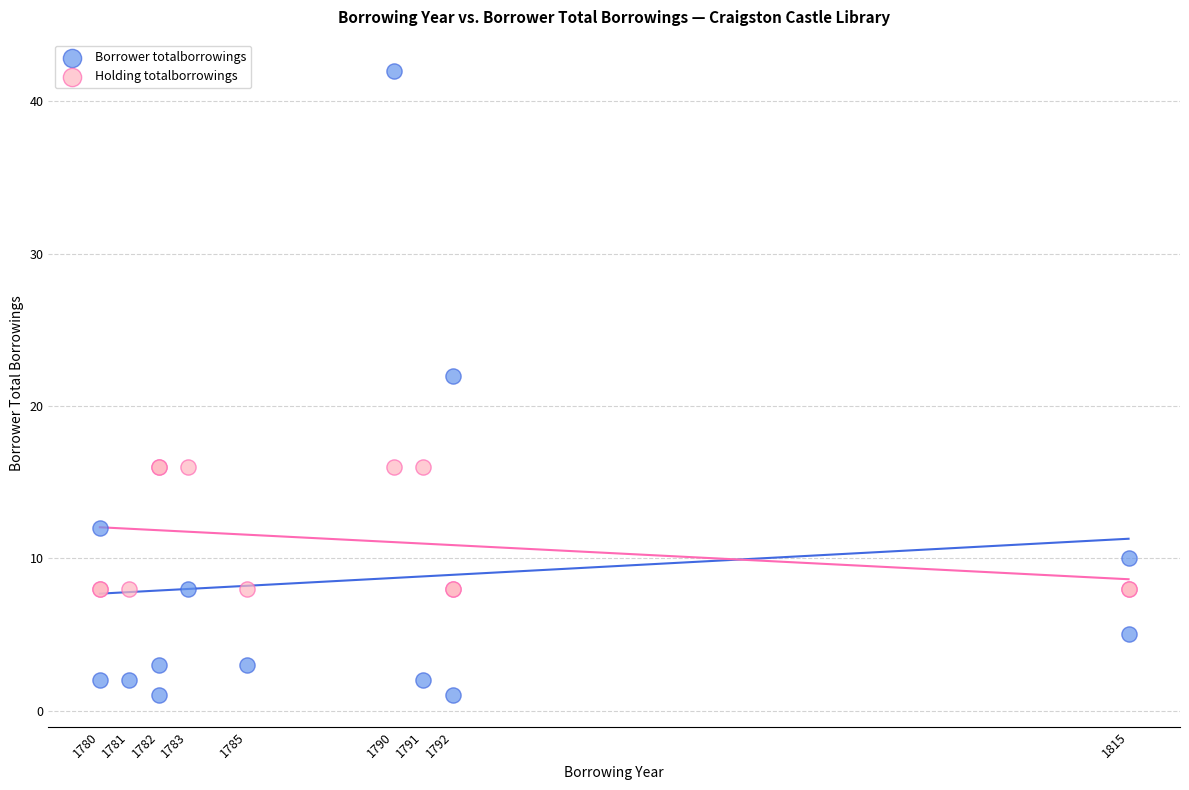

In the Borrower totalborrowings series, what Y value is closest to 21?

22